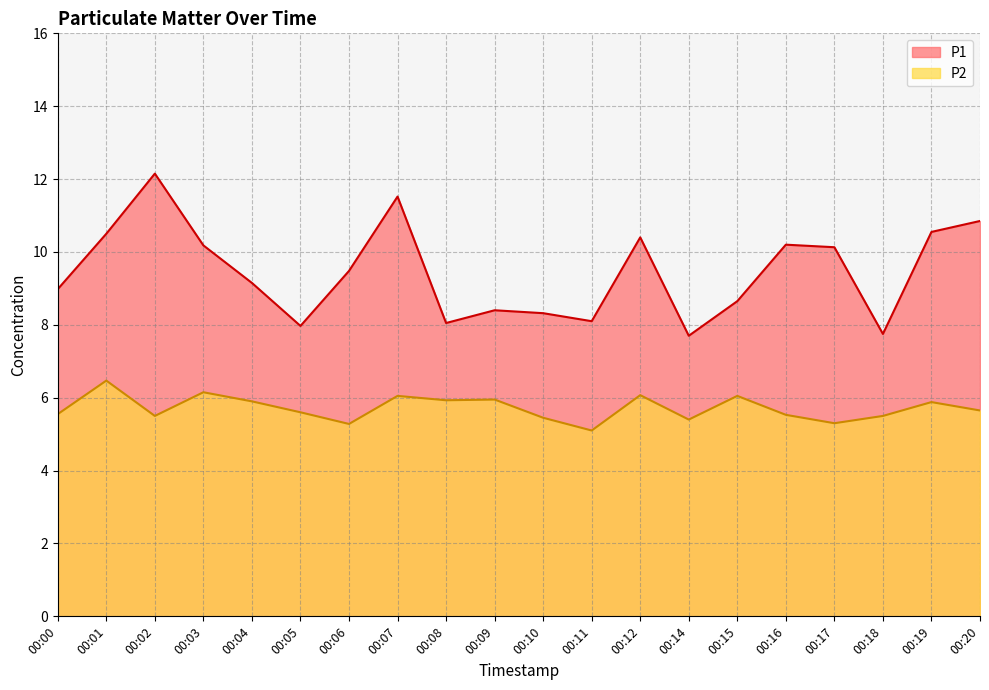

In P1, how many points are higher than both neighbors (excluding endpoints)?

5